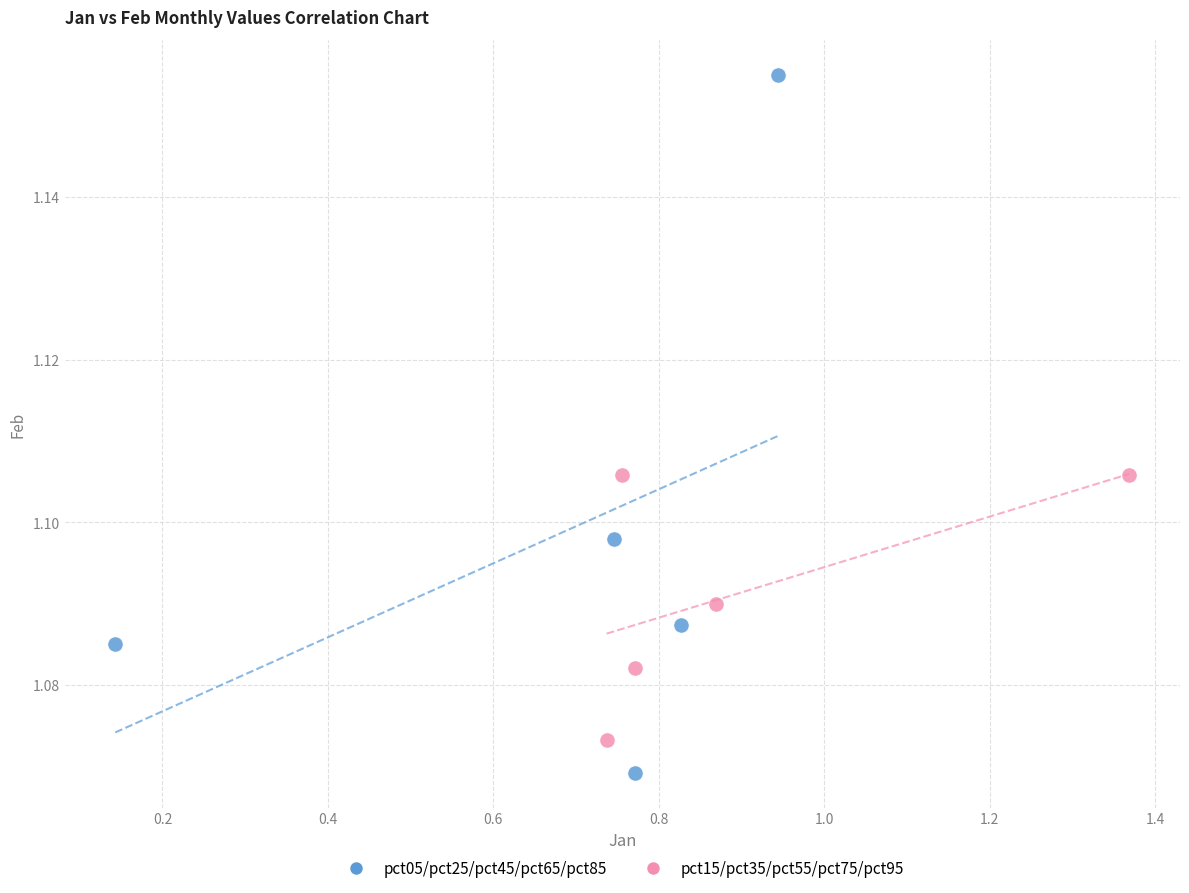

Which series reaches the minimum Y coordinate?

pct05/pct25/pct45/pct65/pct85